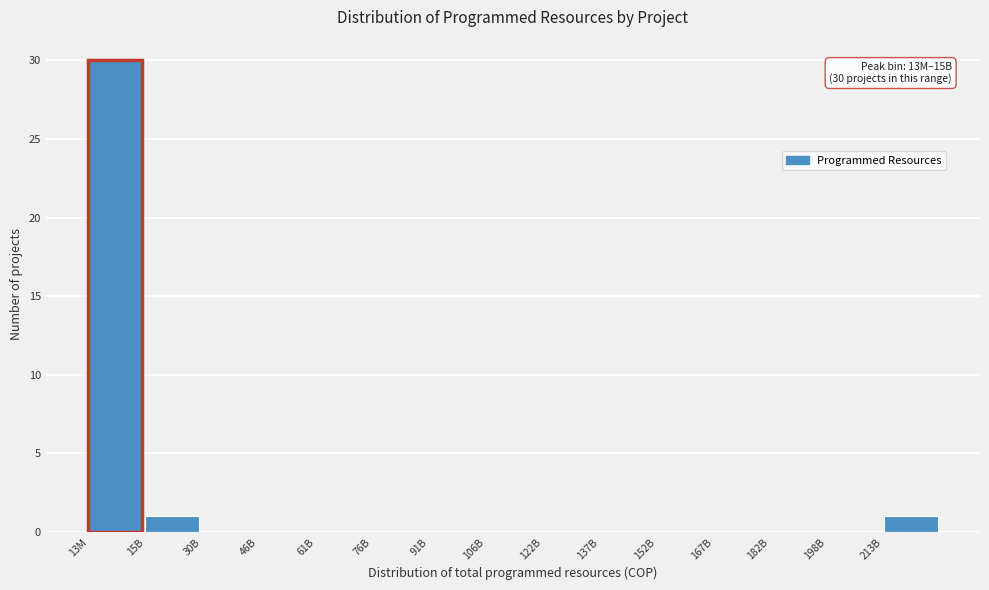

Reading left to right, list all the values displayed in this chart.

13M=30	15B=1	30B=0	46B=0	61B=0	76B=0	91B=0	106B=0	122B=0	137B=0	152B=0	167B=0	182B=0	198B=0	213B=1